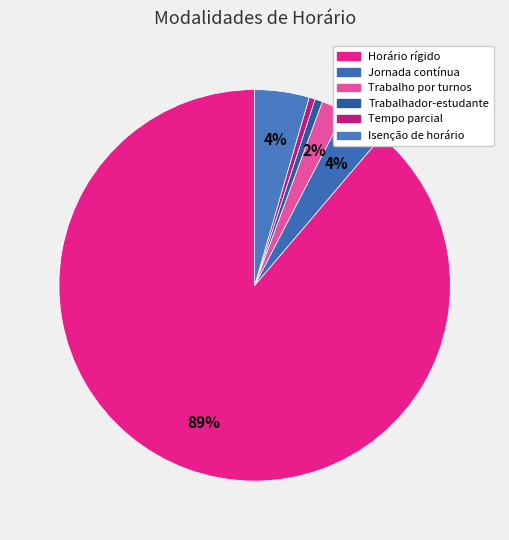

What percentage is the Isenção de horário slice, to the nearest percent?

4%